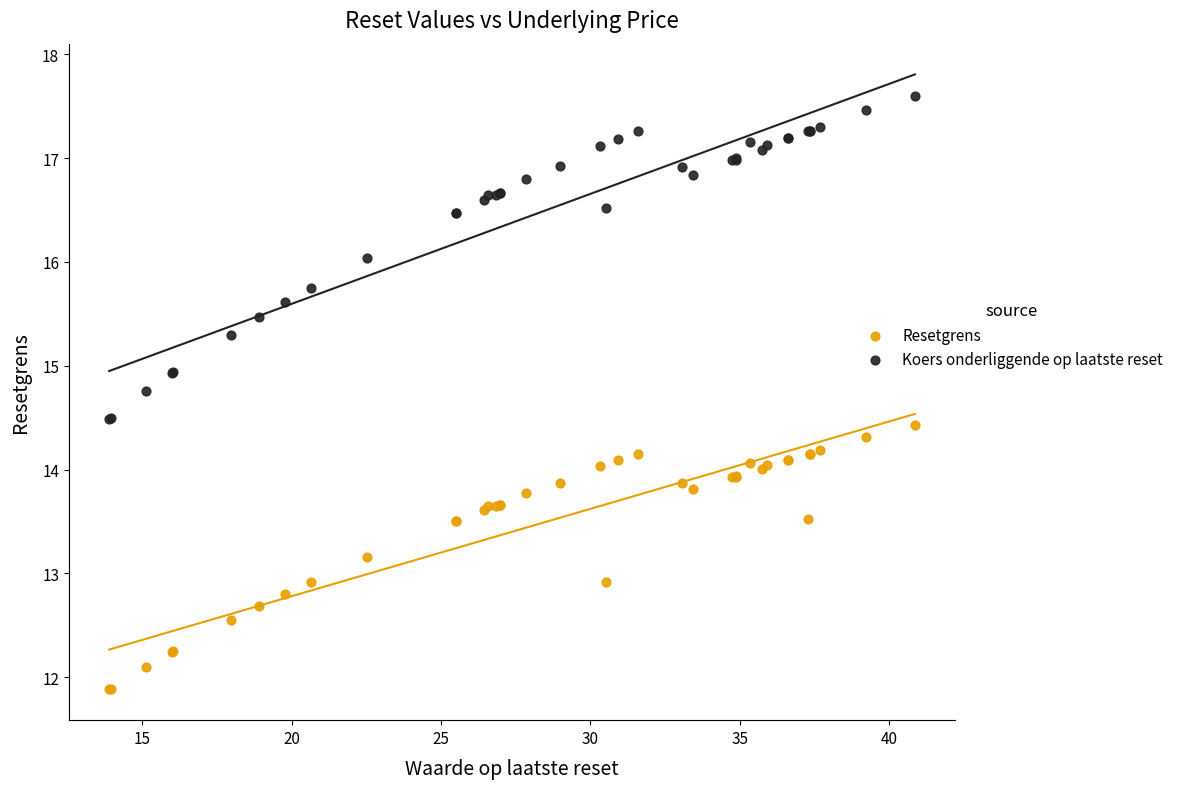

Which series has the widest spread of Y values?

Koers onderliggende op laatste reset